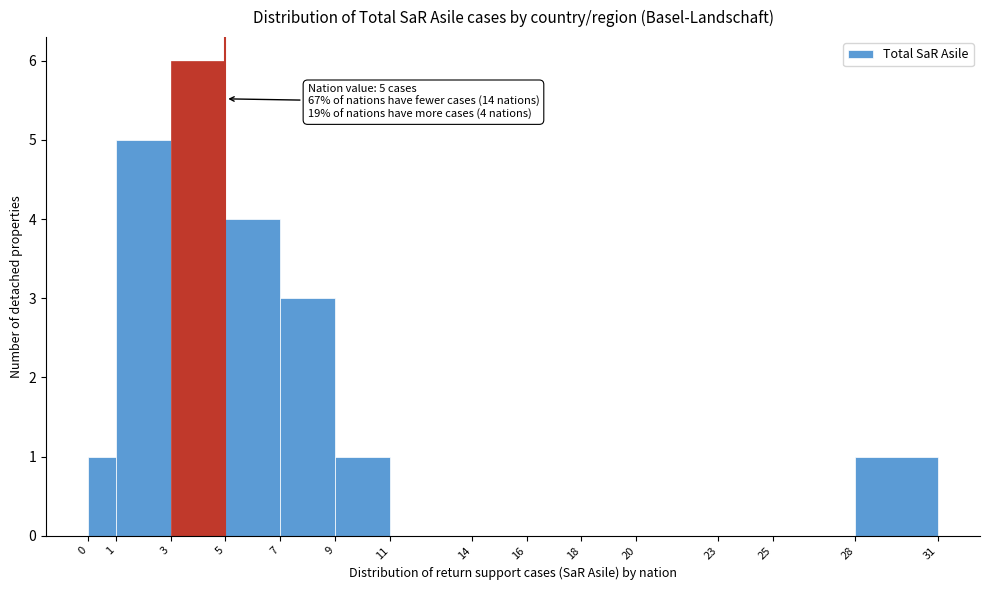

Over which range of the x-axis is the bar tallest?

3 to 5